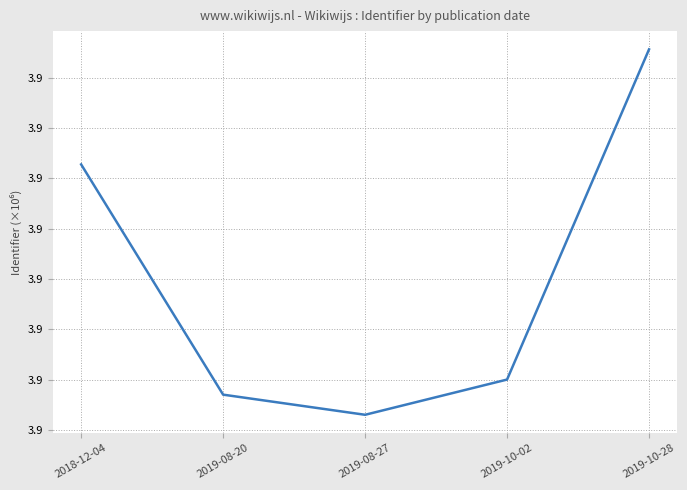

Is this an area chart (filled region under the line)?

No